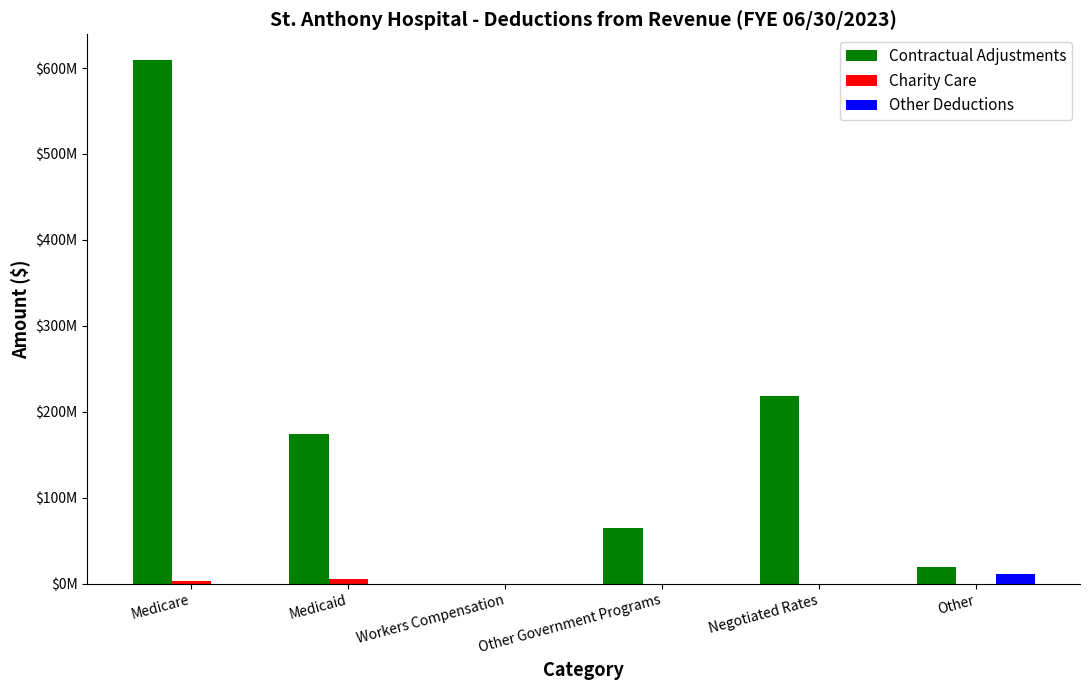

At Workers Compensation, list the series in order from smallest to largest.

Contractual Adjustments, Charity Care, Other Deductions